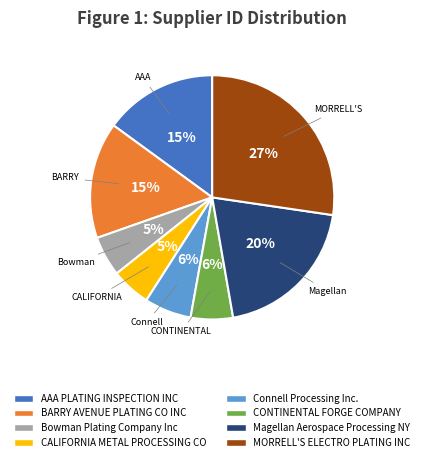

What is the ratio of the value at AAA PLATING INSPECTION INC to the value at BARRY AVENUE PLATING CO INC?

1.0